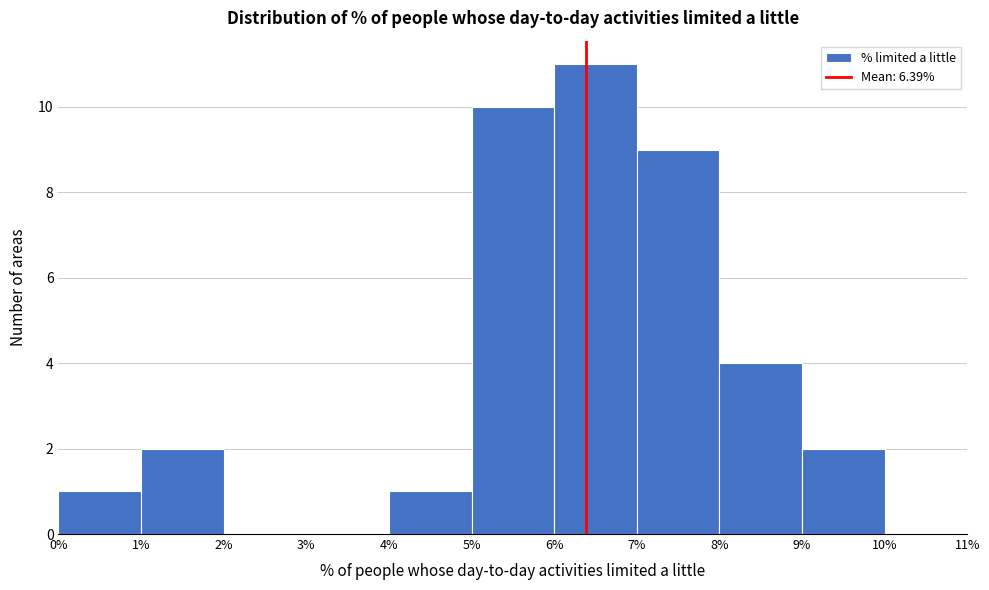

Reading left to right, transcribe this chart: for each bar, give the range it covers on the x-axis and its height. The values are not printed on the chart, so give them approximately, as read against the axis.

0% to 1%: 1
1% to 2%: 2
2% to 3%: 0
3% to 4%: 0
4% to 5%: 1
5% to 6%: 10
6% to 7%: 11
7% to 8%: 9
8% to 9%: 4
9% to 10%: 2
10% to 11%: 0